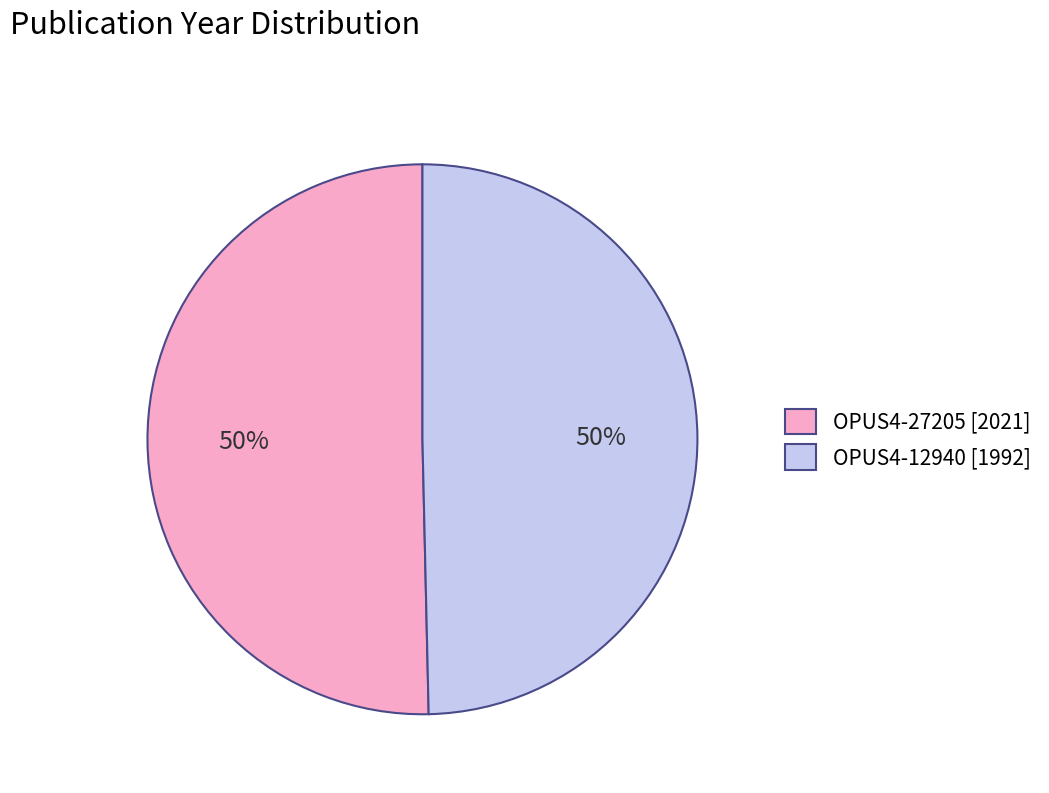

Approximately how many times larger is the value at OPUS4-27205 [2021] compared to OPUS4-12940 [1992]?

1.0